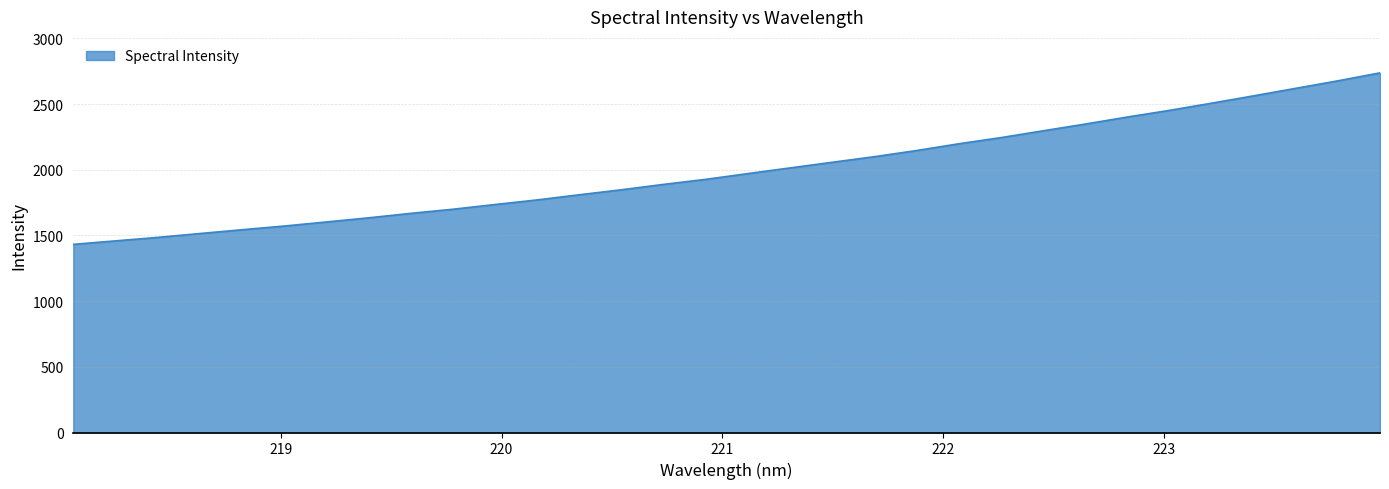

What is the difference between the maximum and minimum values?

1305.2